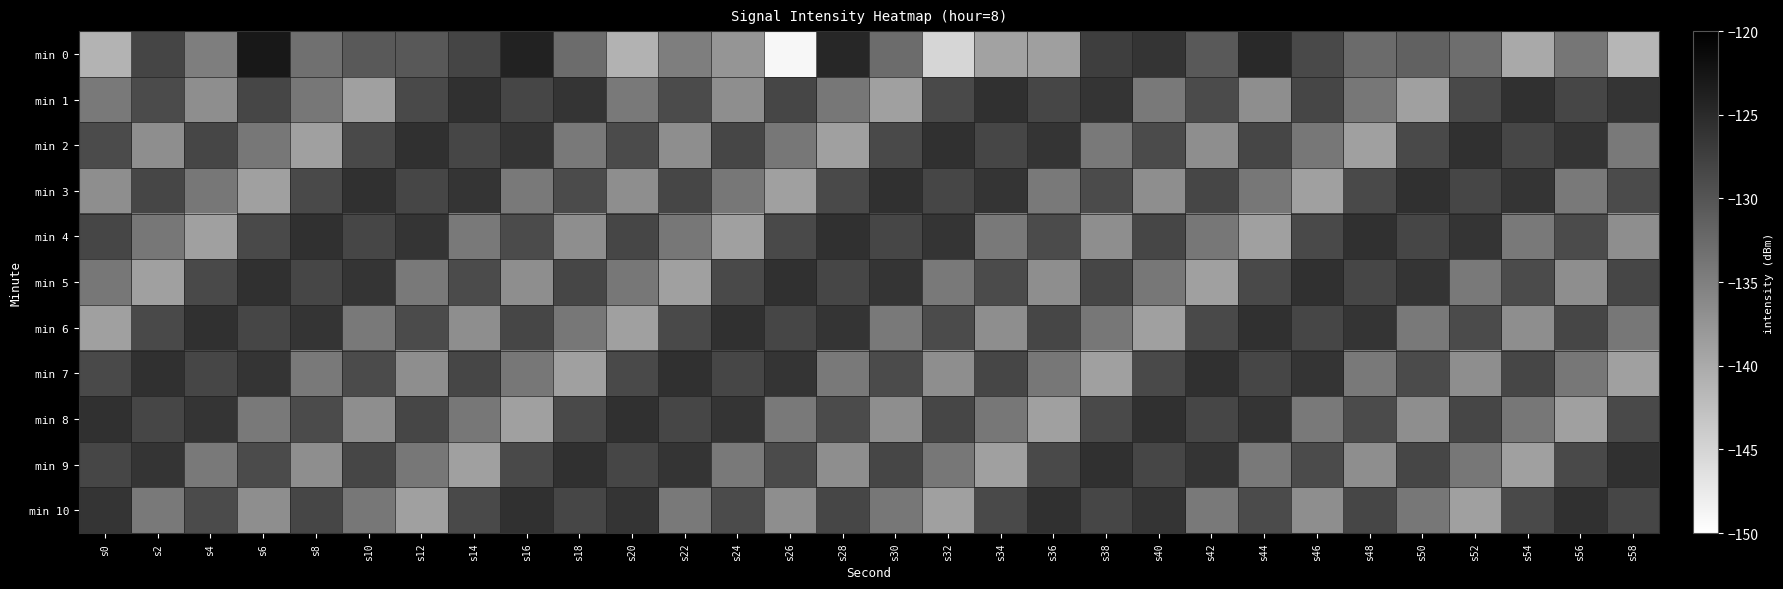

Reading right to left, what are all the values shown in this chart?

min 0: s58=-141.4	s56=-133.9	s54=-139.9	s52=-133.0	s50=-131.5	s48=-132.6	s46=-128.7	s44=-125.0	s42=-130.6	s40=-126.2	s38=-127.3	s36=-138.7	s34=-139.0	s32=-145.2	s30=-132.8	s28=-124.6	s26=-149.0	s24=-137.5	s22=-134.8	s20=-140.9	s18=-132.7	s16=-124.1	s14=-128.1	s12=-130.4	s10=-130.6	s8=-133.1	s6=-122.9	s4=-134.8	s2=-128.2	s0=-141.2
min 1: s58=-126.2	s56=-128.3	s54=-125.8	s52=-128.7	s50=-138.8	s48=-134.0	s46=-128.3	s44=-136.7	s42=-128.8	s40=-134.2	s38=-126.2	s36=-128.3	s34=-125.8	s32=-128.7	s30=-138.8	s28=-134.0	s26=-128.3	s24=-136.7	s22=-128.8	s20=-134.2	s18=-126.2	s16=-128.3	s14=-125.8	s12=-128.7	s10=-138.8	s8=-134.0	s6=-128.3	s4=-136.7	s2=-128.8	s0=-134.2
min 2: s58=-134.2	s56=-126.2	s54=-128.3	s52=-125.8	s50=-128.7	s48=-138.8	s46=-134.0	s44=-128.3	s42=-136.7	s40=-128.8	s38=-134.2	s36=-126.2	s34=-128.3	s32=-125.8	s30=-128.7	s28=-138.8	s26=-134.0	s24=-128.3	s22=-136.7	s20=-128.8	s18=-134.2	s16=-126.2	s14=-128.3	s12=-125.8	s10=-128.7	s8=-138.8	s6=-134.0	s4=-128.3	s2=-136.7	s0=-128.8
min 3: s58=-128.8	s56=-134.2	s54=-126.2	s52=-128.3	s50=-125.8	s48=-128.7	s46=-138.8	s44=-134.0	s42=-128.3	s40=-136.7	s38=-128.8	s36=-134.2	s34=-126.2	s32=-128.3	s30=-125.8	s28=-128.7	s26=-138.8	s24=-134.0	s22=-128.3	s20=-136.7	s18=-128.8	s16=-134.2	s14=-126.2	s12=-128.3	s10=-125.8	s8=-128.7	s6=-138.8	s4=-134.0	s2=-128.3	s0=-136.7
min 4: s58=-136.7	s56=-128.8	s54=-134.2	s52=-126.2	s50=-128.3	s48=-125.8	s46=-128.7	s44=-138.8	s42=-134.0	s40=-128.3	s38=-136.7	s36=-128.8	s34=-134.2	s32=-126.2	s30=-128.3	s28=-125.8	s26=-128.7	s24=-138.8	s22=-134.0	s20=-128.3	s18=-136.7	s16=-128.8	s14=-134.2	s12=-126.2	s10=-128.3	s8=-125.8	s6=-128.7	s4=-138.8	s2=-134.0	s0=-128.3
min 5: s58=-128.3	s56=-136.7	s54=-128.8	s52=-134.2	s50=-126.2	s48=-128.3	s46=-125.8	s44=-128.7	s42=-138.8	s40=-134.0	s38=-128.3	s36=-136.7	s34=-128.8	s32=-134.2	s30=-126.2	s28=-128.3	s26=-125.8	s24=-128.7	s22=-138.8	s20=-134.0	s18=-128.3	s16=-136.7	s14=-128.8	s12=-134.2	s10=-126.2	s8=-128.3	s6=-125.8	s4=-128.7	s2=-138.8	s0=-134.0
min 6: s58=-134.0	s56=-128.3	s54=-136.7	s52=-128.8	s50=-134.2	s48=-126.2	s46=-128.3	s44=-125.8	s42=-128.7	s40=-138.8	s38=-134.0	s36=-128.3	s34=-136.7	s32=-128.8	s30=-134.2	s28=-126.2	s26=-128.3	s24=-125.8	s22=-128.7	s20=-138.8	s18=-134.0	s16=-128.3	s14=-136.7	s12=-128.8	s10=-134.2	s8=-126.2	s6=-128.3	s4=-125.8	s2=-128.7	s0=-138.8
min 7: s58=-138.8	s56=-134.0	s54=-128.3	s52=-136.7	s50=-128.8	s48=-134.2	s46=-126.2	s44=-128.3	s42=-125.8	s40=-128.7	s38=-138.8	s36=-134.0	s34=-128.3	s32=-136.7	s30=-128.8	s28=-134.2	s26=-126.2	s24=-128.3	s22=-125.8	s20=-128.7	s18=-138.8	s16=-134.0	s14=-128.3	s12=-136.7	s10=-128.8	s8=-134.2	s6=-126.2	s4=-128.3	s2=-125.8	s0=-128.7
min 8: s58=-128.7	s56=-138.8	s54=-134.0	s52=-128.3	s50=-136.7	s48=-128.8	s46=-134.2	s44=-126.2	s42=-128.3	s40=-125.8	s38=-128.7	s36=-138.8	s34=-134.0	s32=-128.3	s30=-136.7	s28=-128.8	s26=-134.2	s24=-126.2	s22=-128.3	s20=-125.8	s18=-128.7	s16=-138.8	s14=-134.0	s12=-128.3	s10=-136.7	s8=-128.8	s6=-134.2	s4=-126.2	s2=-128.3	s0=-125.8
min 9: s58=-125.8	s56=-128.7	s54=-138.8	s52=-134.0	s50=-128.3	s48=-136.7	s46=-128.8	s44=-134.2	s42=-126.2	s40=-128.3	s38=-125.8	s36=-128.7	s34=-138.8	s32=-134.0	s30=-128.3	s28=-136.7	s26=-128.8	s24=-134.2	s22=-126.2	s20=-128.3	s18=-125.8	s16=-128.7	s14=-138.8	s12=-134.0	s10=-128.3	s8=-136.7	s6=-128.8	s4=-134.2	s2=-126.2	s0=-128.3
min 10: s58=-128.3	s56=-125.8	s54=-128.7	s52=-138.8	s50=-134.0	s48=-128.3	s46=-136.7	s44=-128.8	s42=-134.2	s40=-126.2	s38=-128.3	s36=-125.8	s34=-128.7	s32=-138.8	s30=-134.0	s28=-128.3	s26=-136.7	s24=-128.8	s22=-134.2	s20=-126.2	s18=-128.3	s16=-125.8	s14=-128.7	s12=-138.8	s10=-134.0	s8=-128.3	s6=-136.7	s4=-128.8	s2=-134.2	s0=-126.2